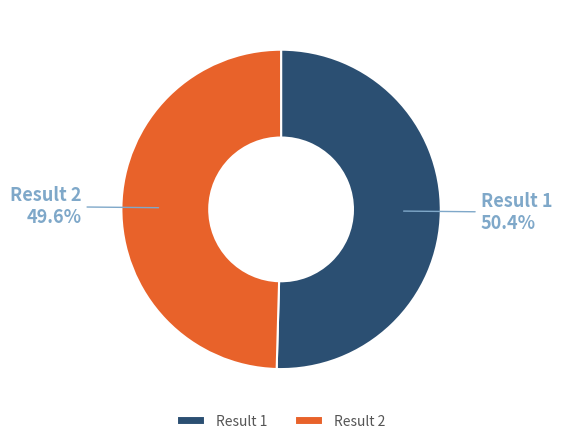

How many slices are in this pie chart?

2